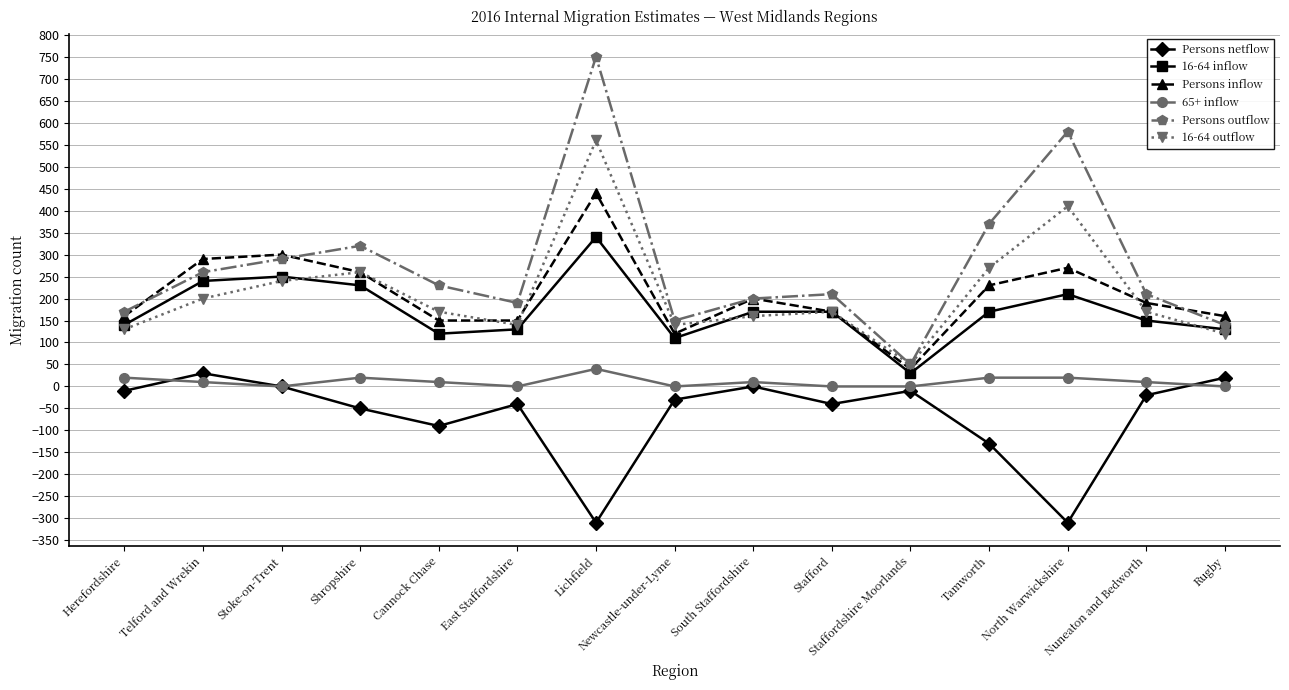

What is the difference between the maximum and minimum values in the Persons outflow series?

700